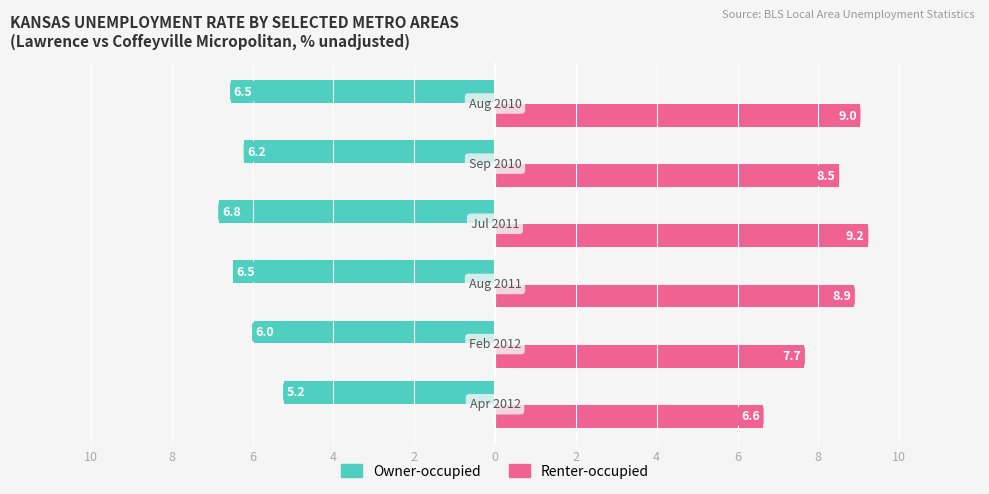

Which series has the largest total across all categories?

Renter-occupied